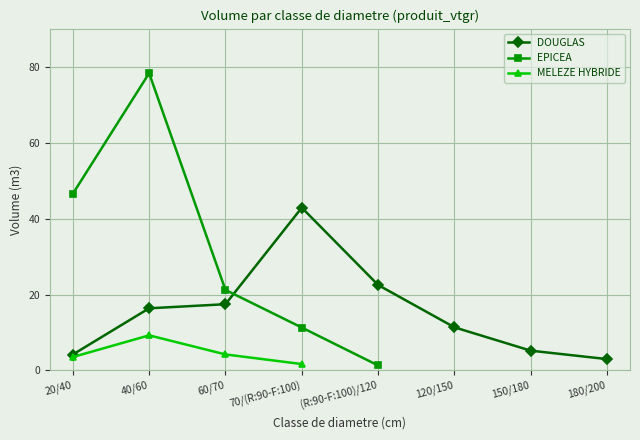

Which series has the largest total across all categories?

EPICEA